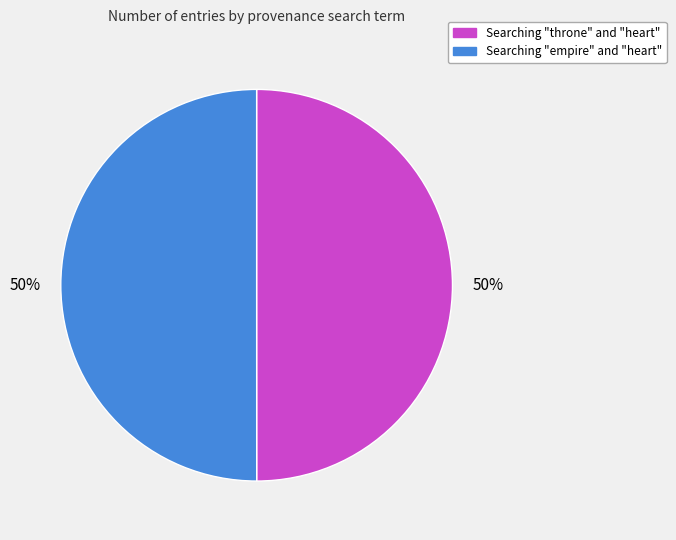

To the nearest percent, what is the average slice percentage?

50%